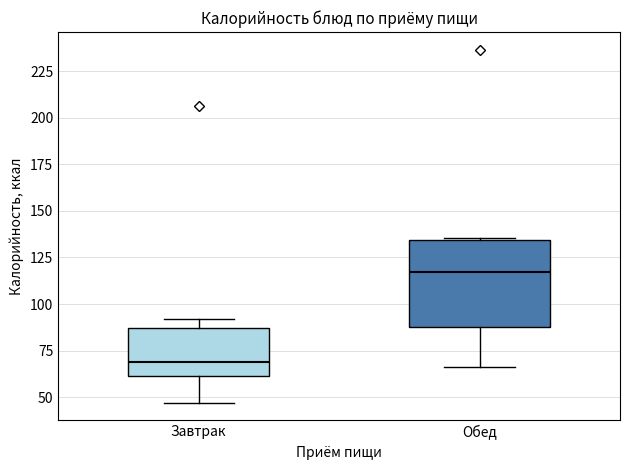

Which box is the tallest, from its lower edge to its upper edge?

Обед